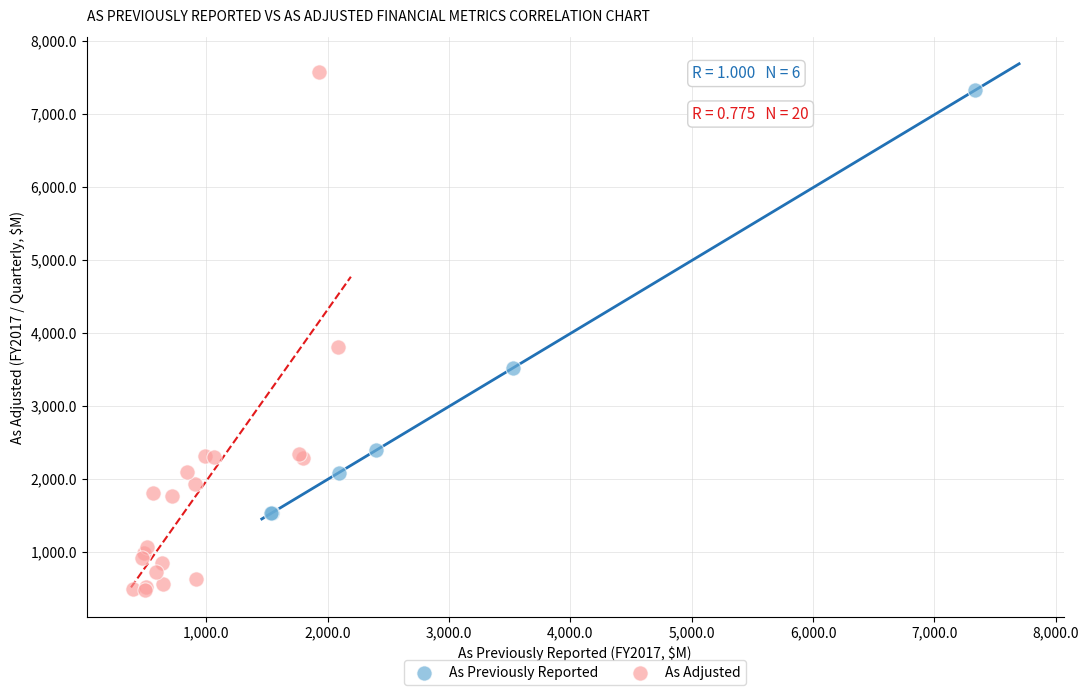

Which series reaches the minimum Y coordinate?

As Adjusted